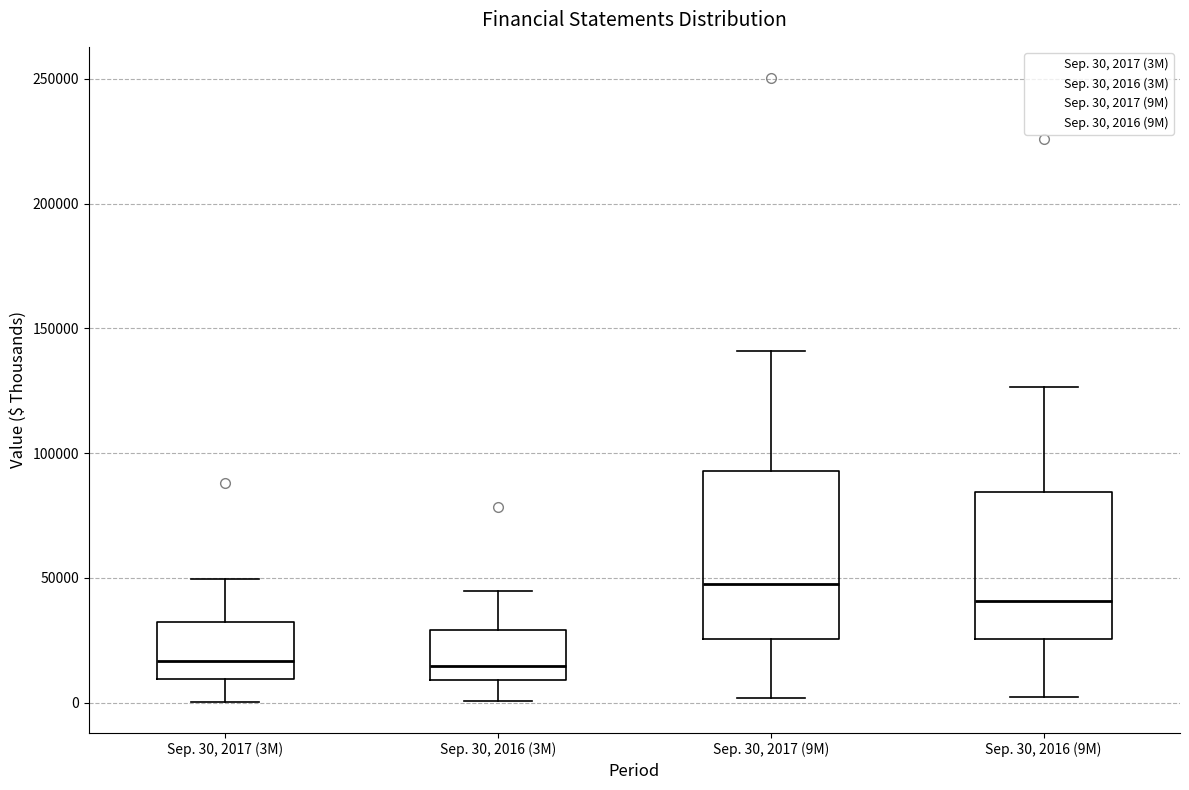

Where is the upper edge of the box for Sep. 30, 2016 (9M) on the y-axis? The values are not printed on the chart, so give them approximately, as read against the axis.

85000